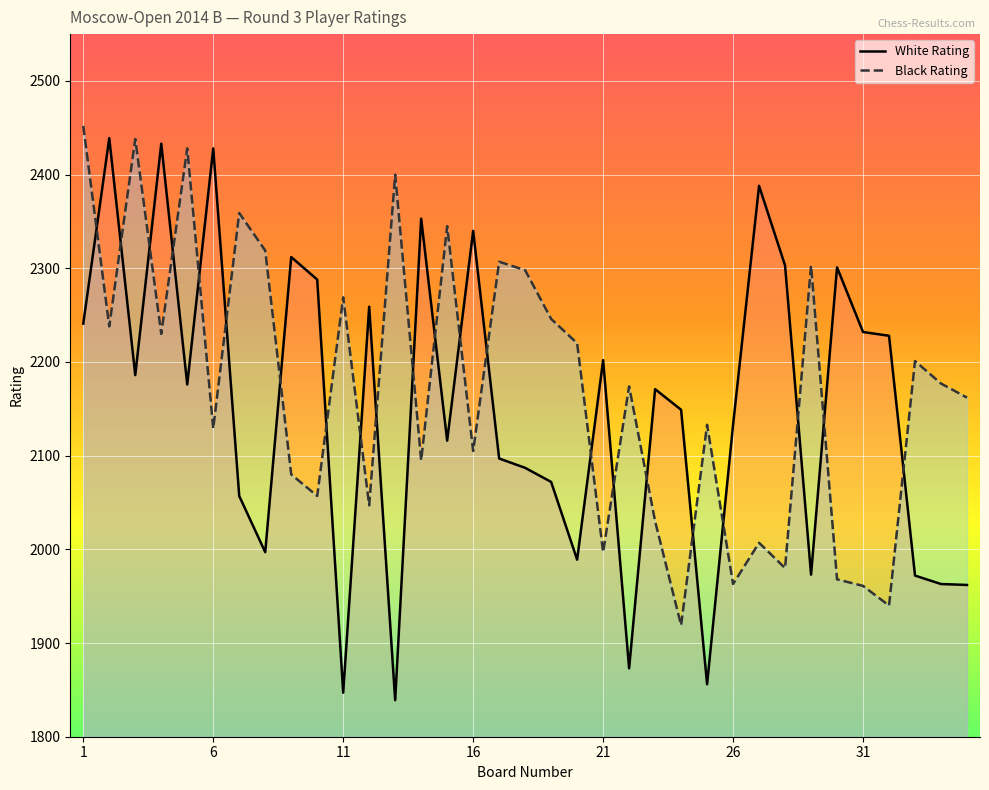

Reading left to right, list all the values displayed in this chart.

White Rating: 1=2241	2=2439	3=2186	4=2433	5=2176	6=2428	7=2057	8=1997	9=2312	10=2288	11=1847	12=2259	13=1839	14=2353	15=2116	16=2340	17=2097	18=2087	19=2072	20=1989	21=2202	22=1873	23=2171	24=2149	25=1856	26=2133	27=2388	28=2303	29=1973	30=2301	31=2232	32=2228	33=1972	34=1963	35=1962
Black Rating: 1=2452	2=2238	3=2438	4=2230	5=2428	6=2129	7=2359	8=2319	9=2080	10=2057	11=2269	12=2047	13=2400	14=2095	15=2345	16=2105	17=2307	18=2298	19=2246	20=2220	21=1997	22=2174	23=2030	24=1919	25=2133	26=1963	27=2007	28=1980	29=2303	30=1968	31=1961	32=1940	33=2201	34=2177	35=2162